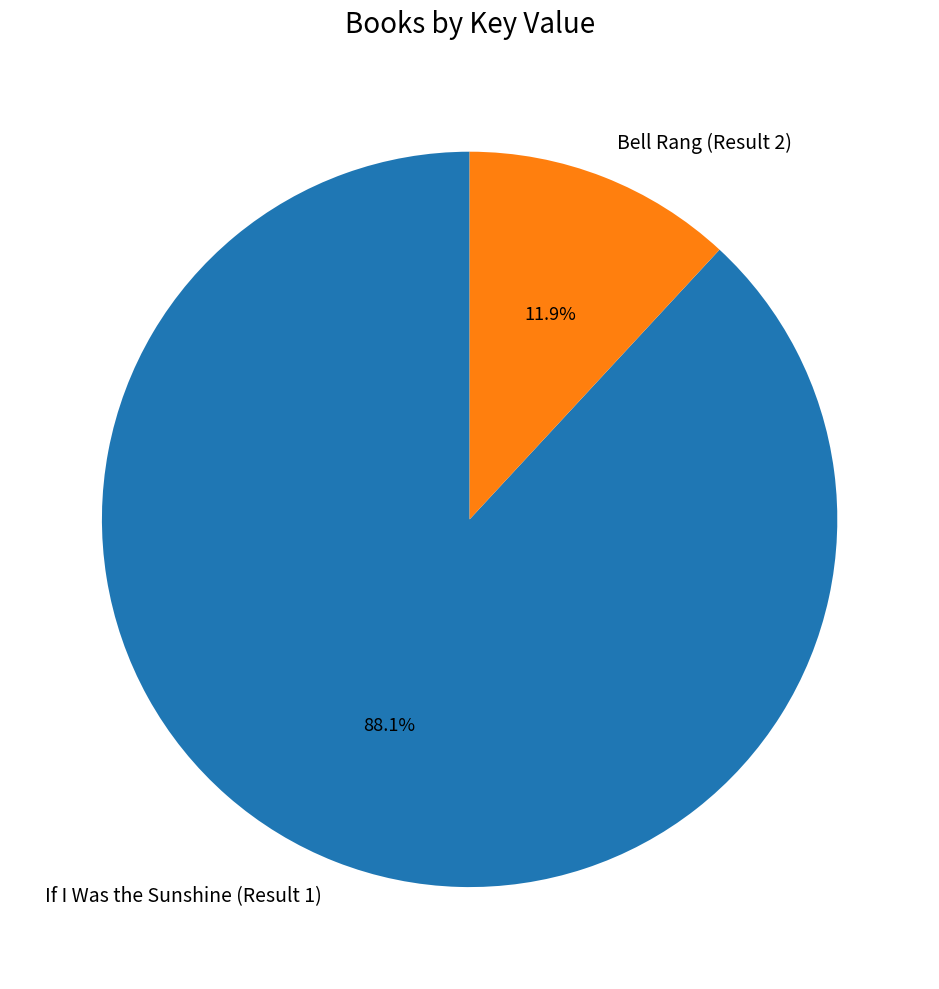

Is it true that If I Was the Sunshine (Result 1) is 88% of the pie?

True